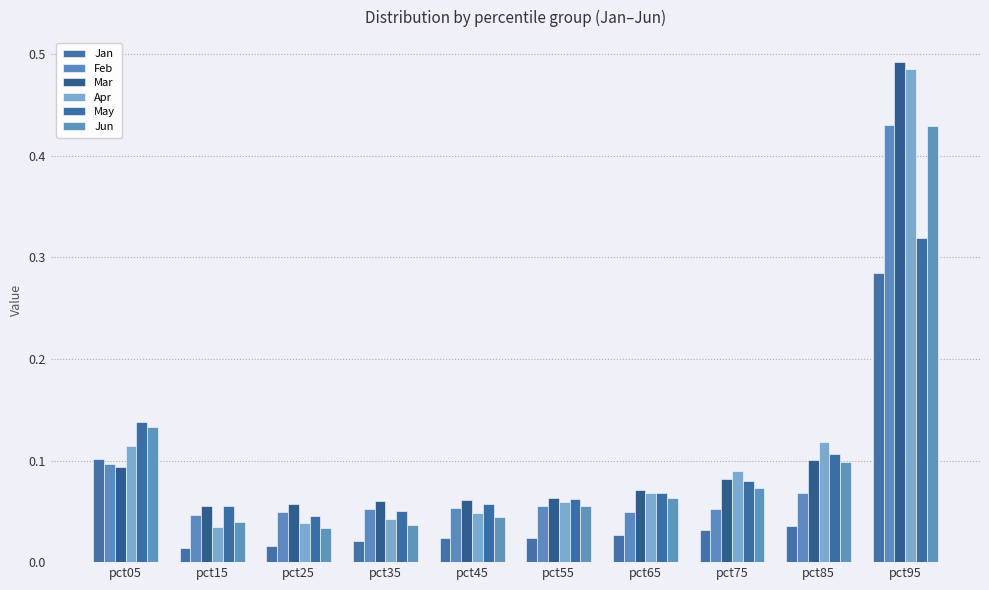

Reading left to right, what are all the values shown in this chart?

Jan: pct05=0.1	pct15=0.0	pct25=0.0	pct35=0.0	pct45=0.0	pct55=0.0	pct65=0.0	pct75=0.0	pct85=0.0	pct95=0.3
Feb: pct05=0.1	pct15=0.0	pct25=0.0	pct35=0.1	pct45=0.1	pct55=0.1	pct65=0.0	pct75=0.1	pct85=0.1	pct95=0.4
Mar: pct05=0.1	pct15=0.1	pct25=0.1	pct35=0.1	pct45=0.1	pct55=0.1	pct65=0.1	pct75=0.1	pct85=0.1	pct95=0.5
Apr: pct05=0.1	pct15=0.0	pct25=0.0	pct35=0.0	pct45=0.0	pct55=0.1	pct65=0.1	pct75=0.1	pct85=0.1	pct95=0.5
May: pct05=0.1	pct15=0.1	pct25=0.0	pct35=0.1	pct45=0.1	pct55=0.1	pct65=0.1	pct75=0.1	pct85=0.1	pct95=0.3
Jun: pct05=0.1	pct15=0.0	pct25=0.0	pct35=0.0	pct45=0.0	pct55=0.1	pct65=0.1	pct75=0.1	pct85=0.1	pct95=0.4